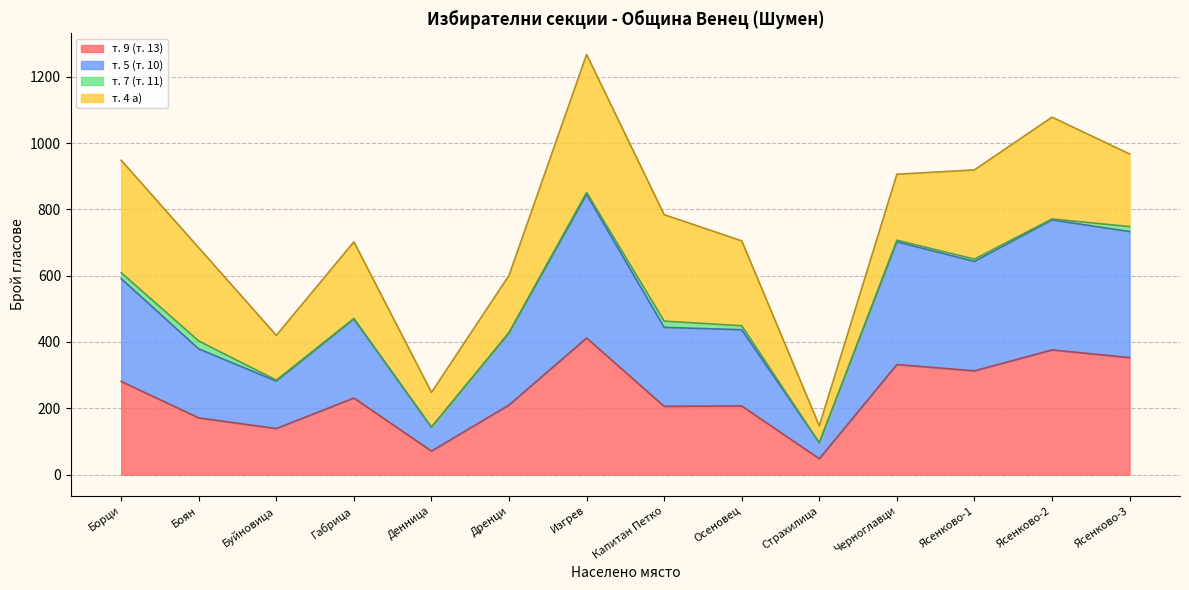

How many interior local peaks does the т. 5 (т. 10) series have?

4